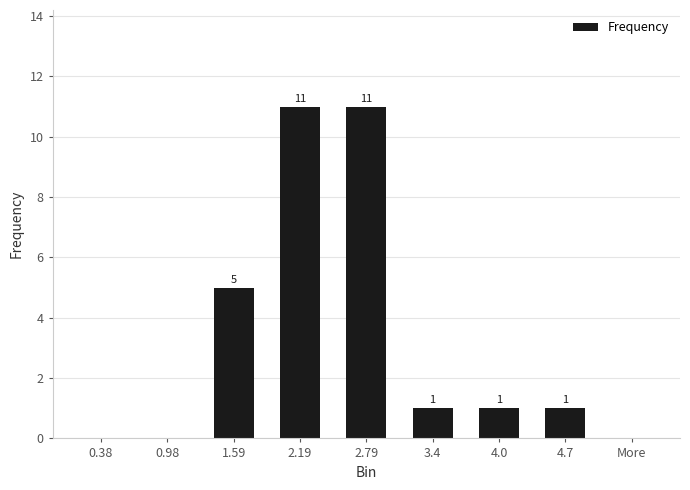

Reading right to left, list all the values displayed in this chart.

0	1	1	1	11	11	5	0	0